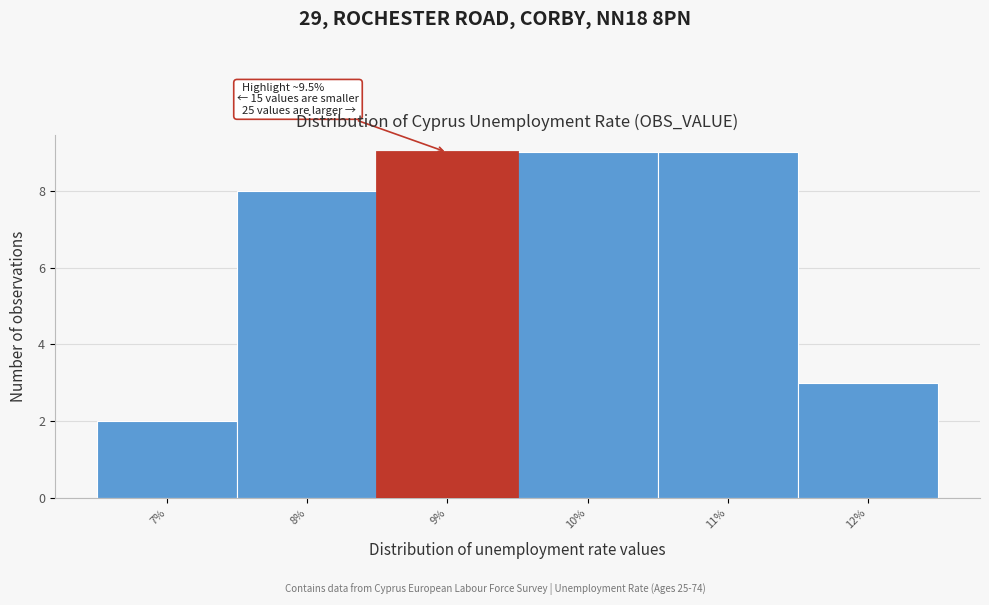

Reading right to left, list all the values displayed in this chart.

3	9	9	9	8	2